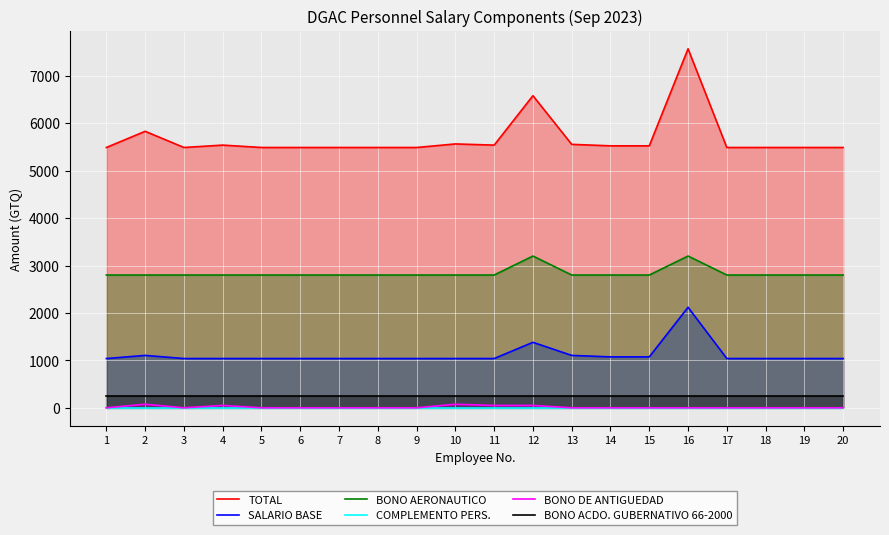

The value of BONO ACDO. GUBERNATIVO 66-2000 at 6 is 250. True or false?

True